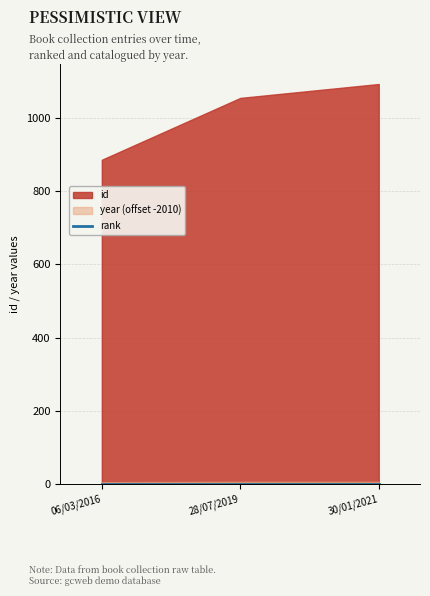

What position from the right is 28/07/2019?

2